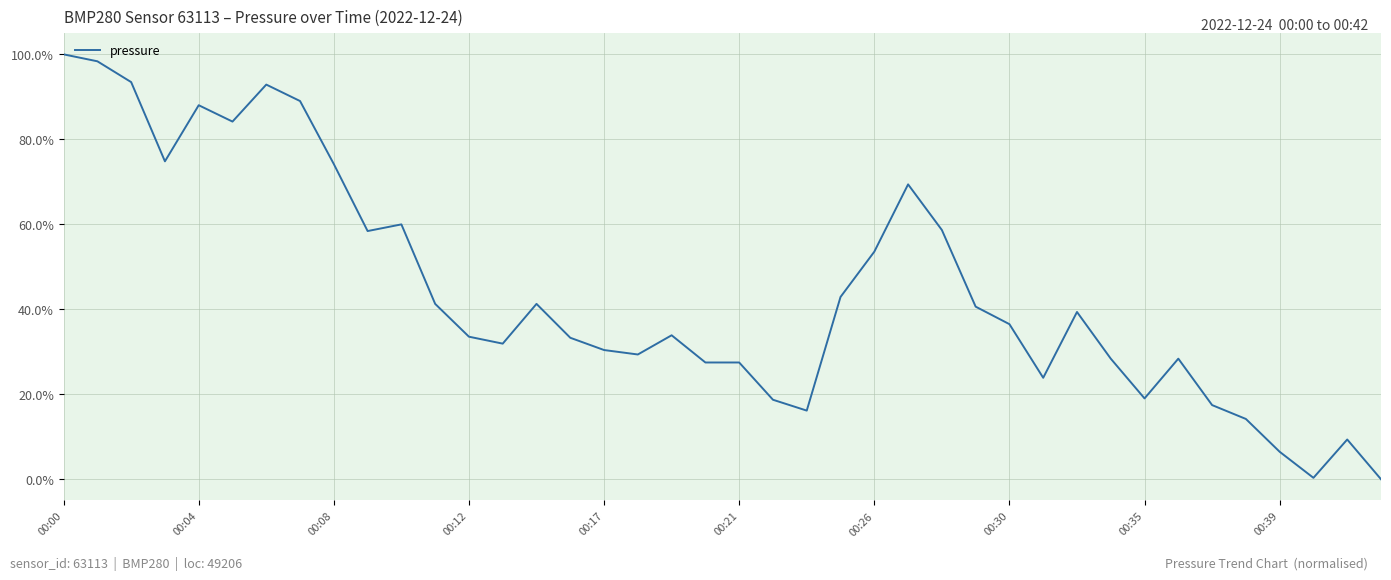

What is the maximum value shown in the chart?

100.0